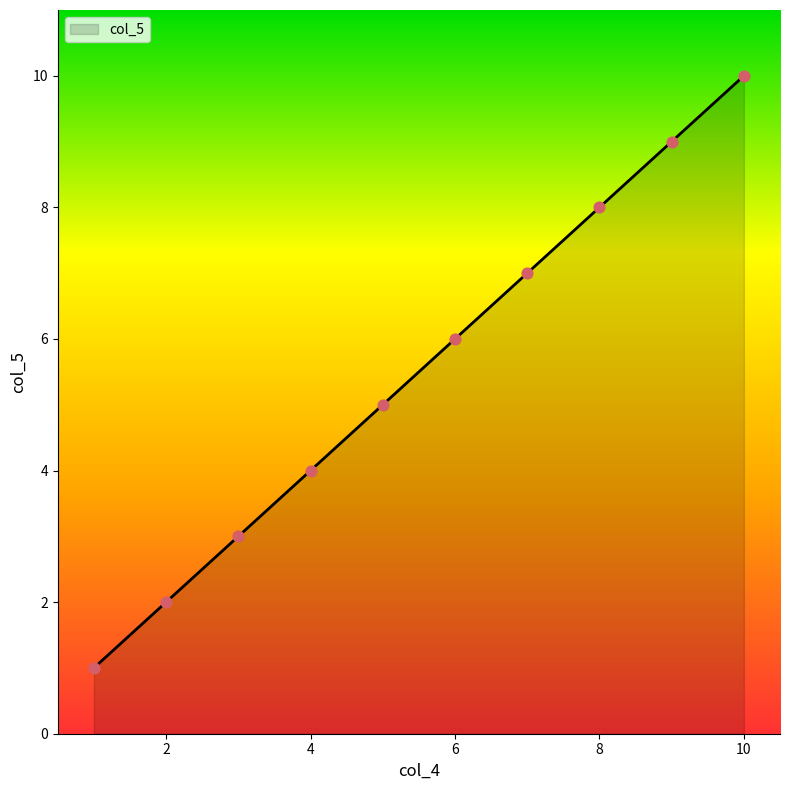

What is the difference between the maximum and minimum values?

9